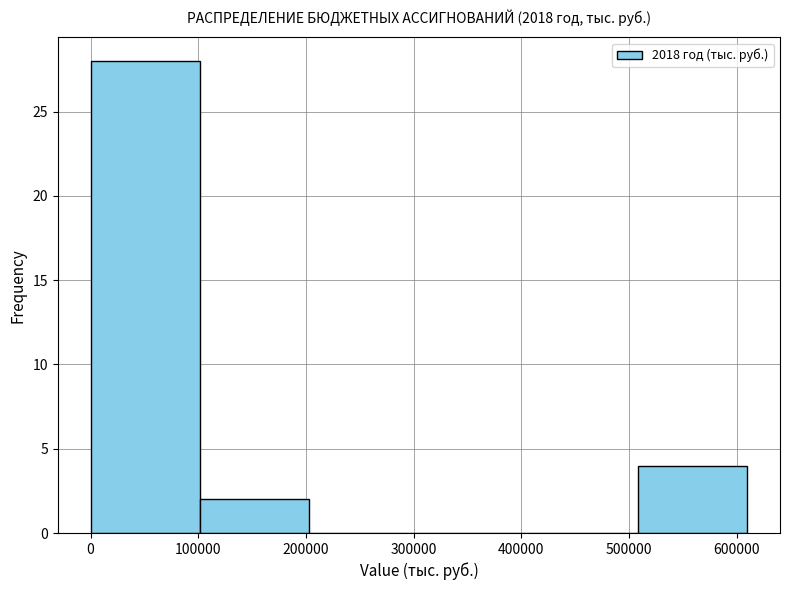

Reading left to right, list every bar in this chart as the range it spans on the x-axis followed by its height. Neither the bar edges nor the heights are printed on the chart, so give them approximately, as read against the axes.

0 to 100000: 28
100000 to 200000: 2
200000 to 300000: 0
300000 to 410000: 0
410000 to 510000: 0
510000 to 610000: 4